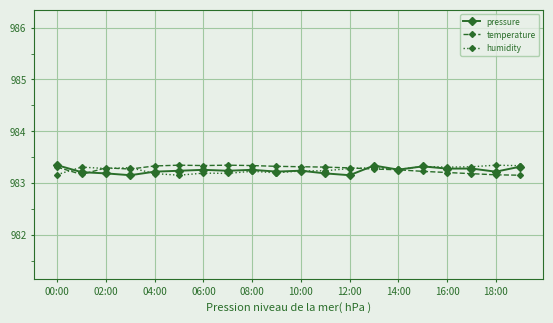

True or false: pressure has more than 0 interior local peaks.

True